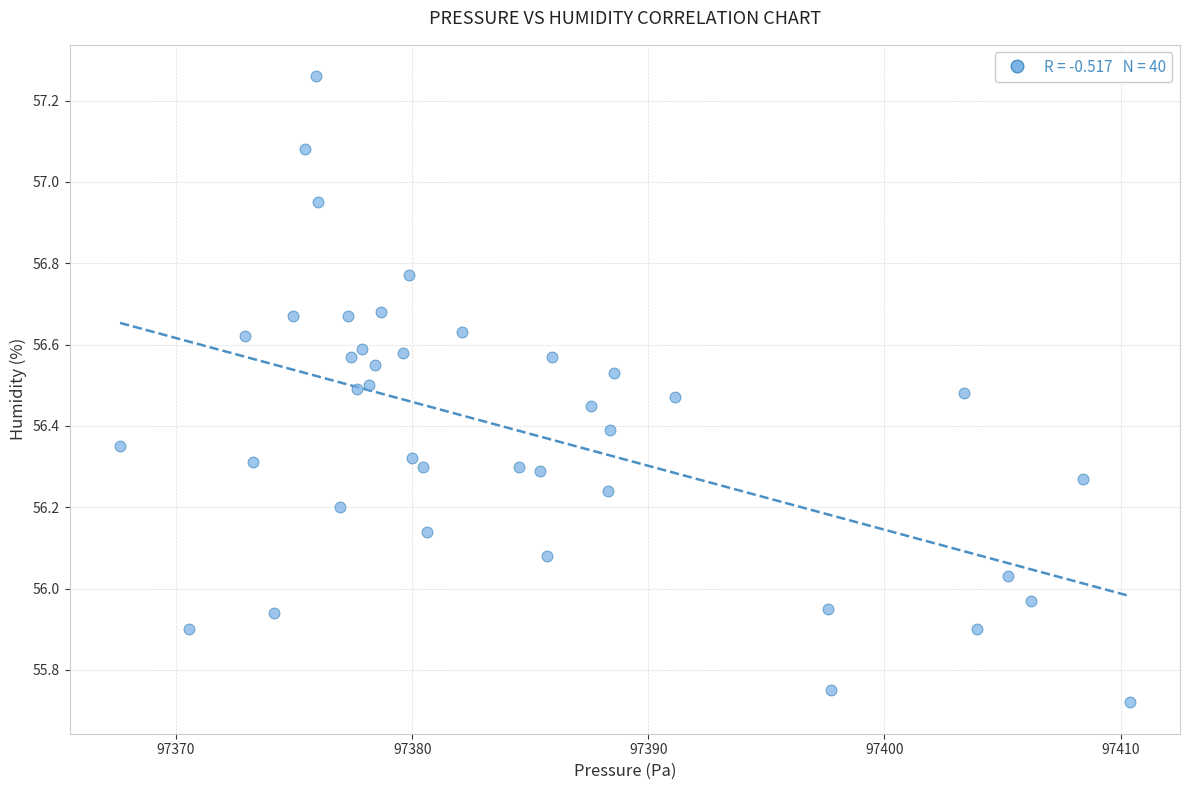

What is the range of X values (max minus min)?

42.8